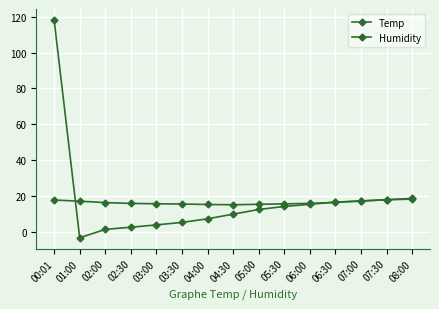

How many lines are shown in the chart?

2